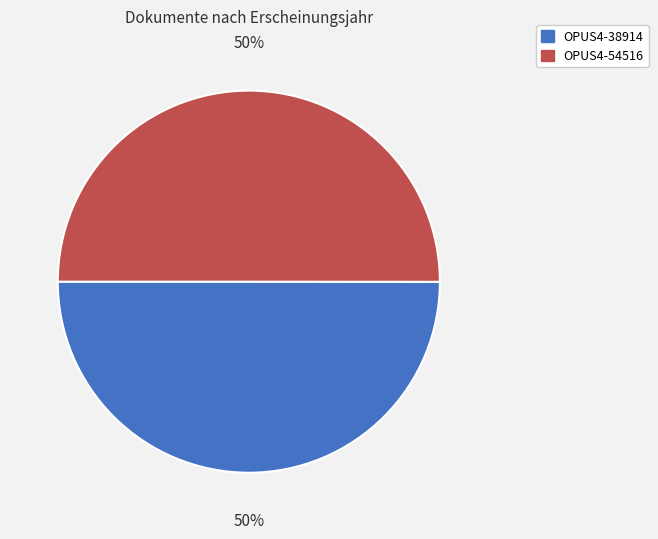

Count the number of slices in the pie.

2